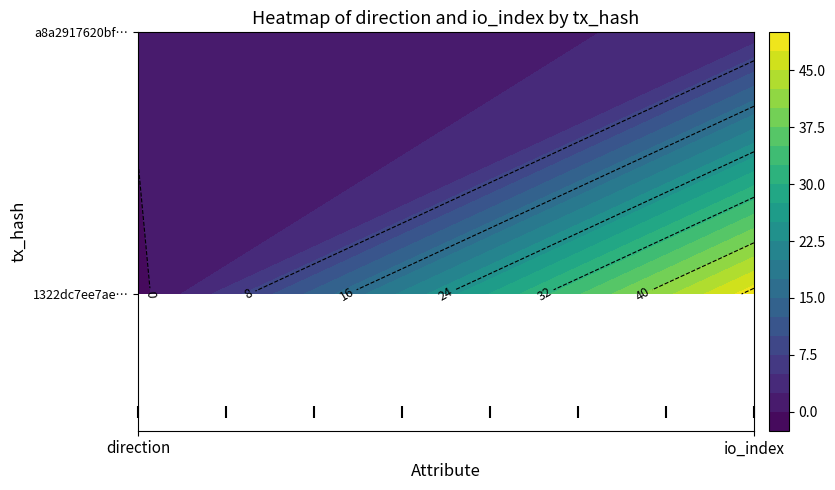

Reading left to right, what are all the values shown in this chart?

1322dc7ee7ae7c6150c4f19e069e22d990a5ef0: 0=-1	1=49
a8a2917620bf985511cccc467e9eb63e083d13b: 0=1	1=3